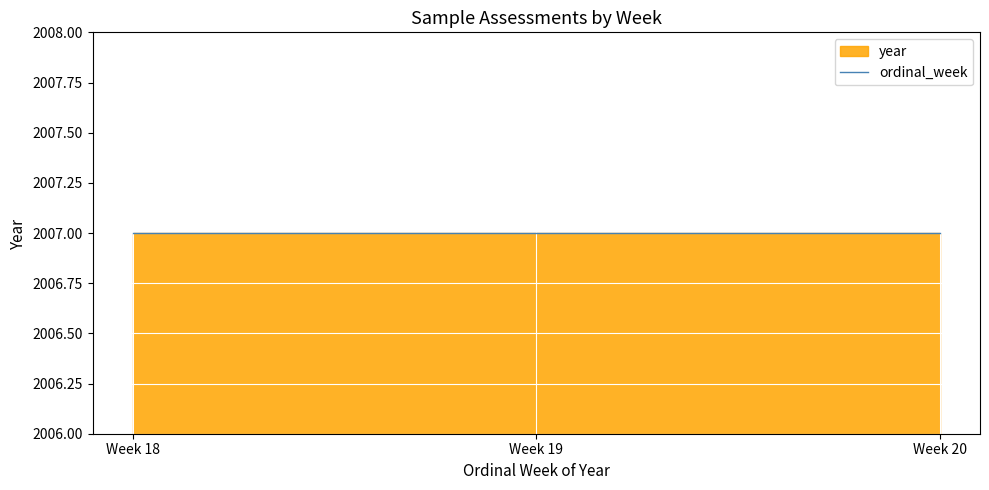

True or false: ordinal_week has a value of 5 at Week 18.

False